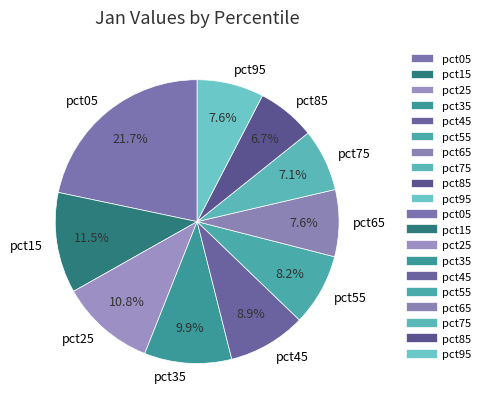

The pct55 slice represents 8% of the pie. True or false?

True